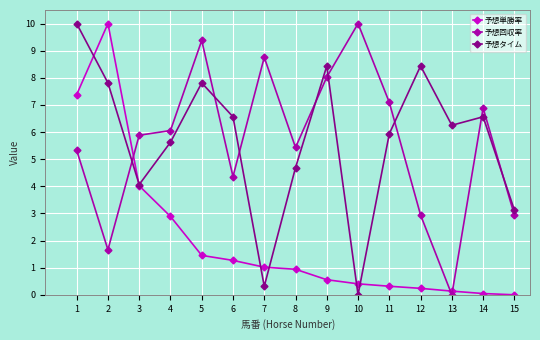

What is the value of the 予想タイム point at the 6th from the left?

6.6